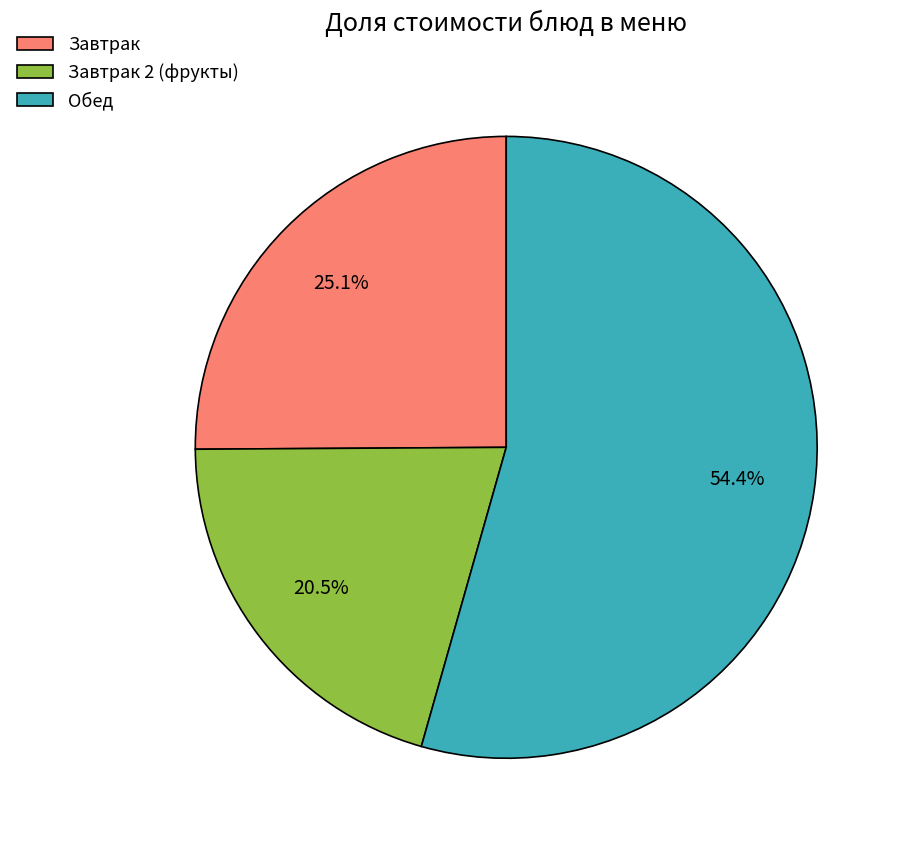

How many segments does this pie chart have?

3